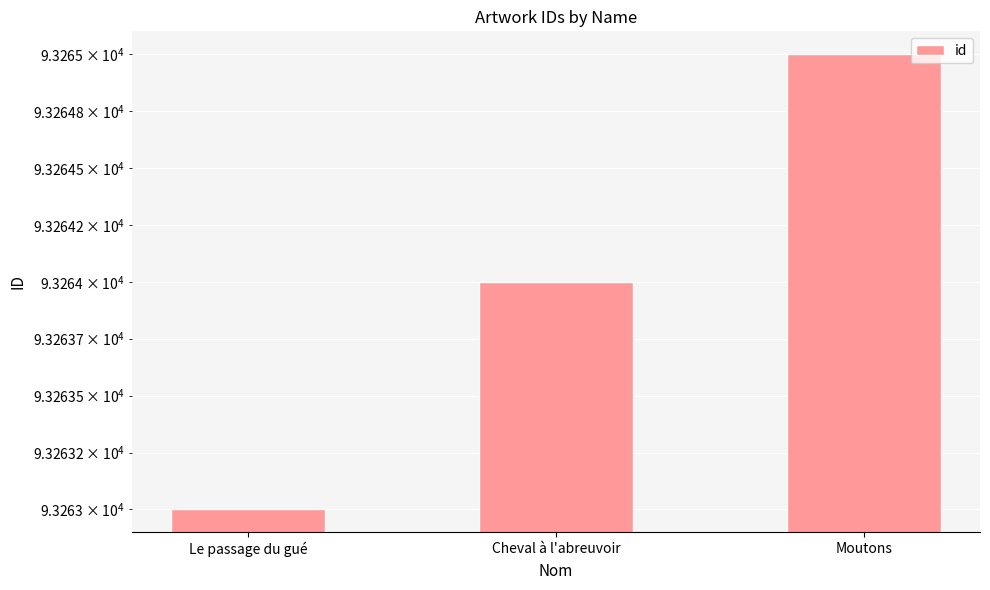

What position from the right is Cheval à l'abreuvoir?

2